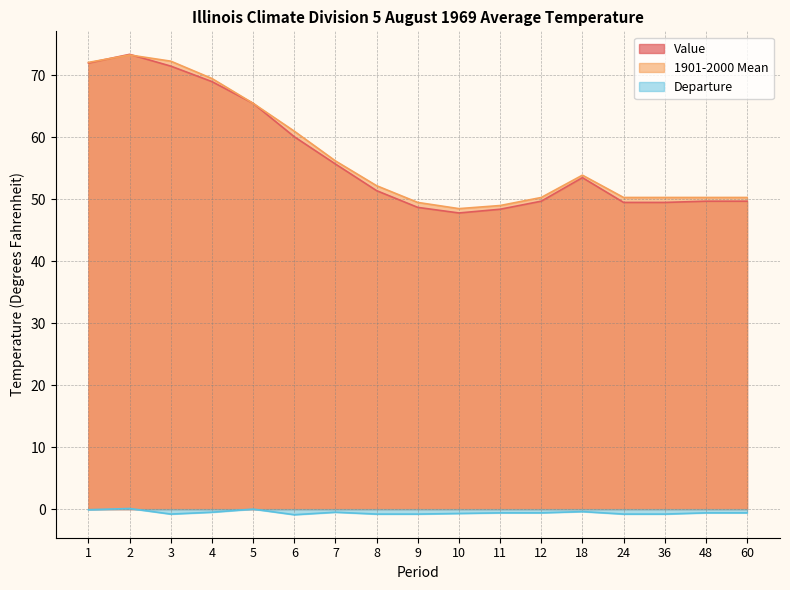

In Departure, how many points are lower than both neighbors (excluding endpoints)?

2